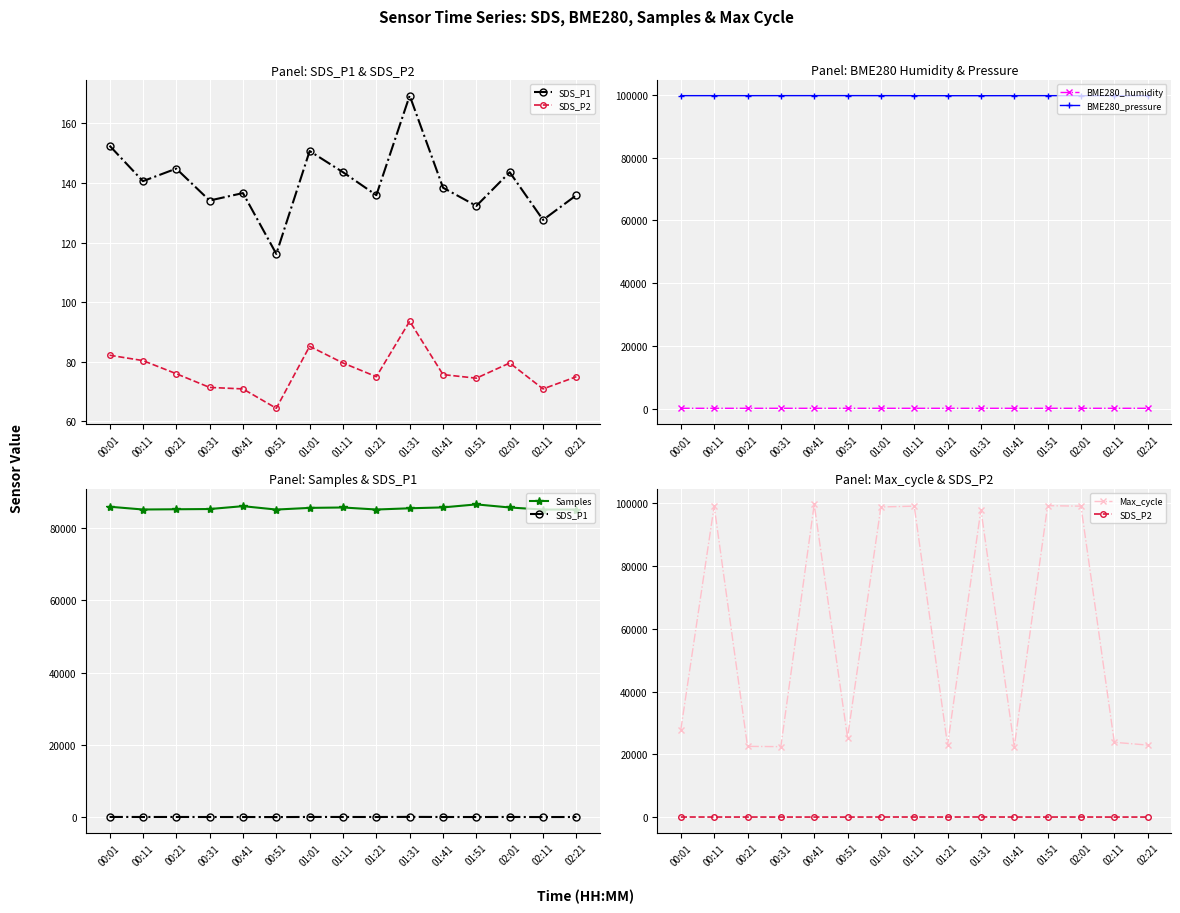

How many values in the BME280_pressure series are below 99788?

7